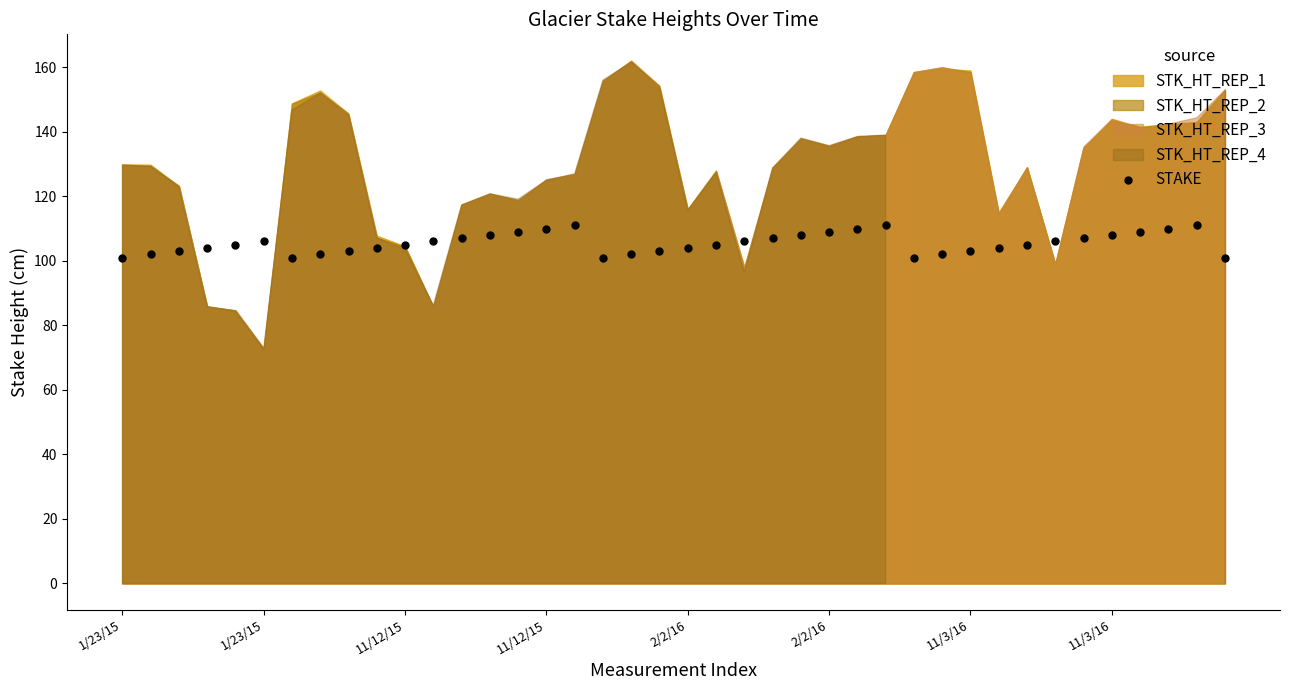

What is the range of Y values (max minus min)?

10